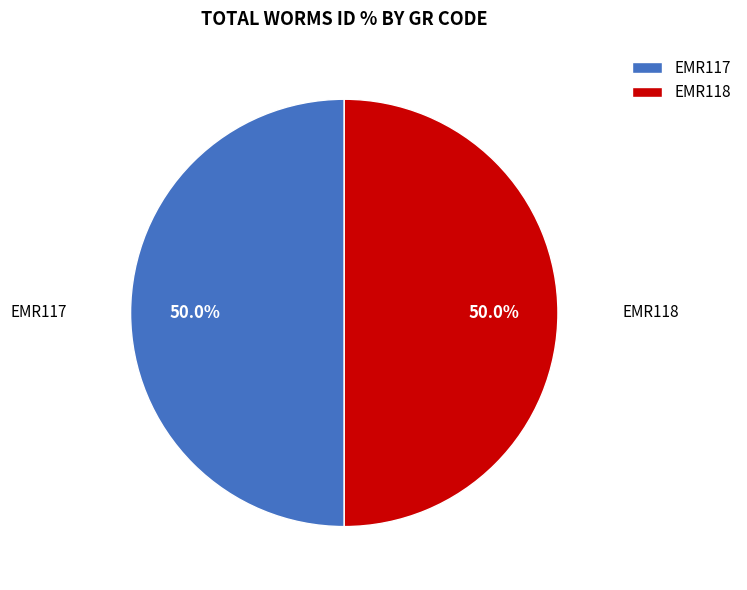

Approximately how many times larger is the value at EMR117 compared to EMR118?

1.0